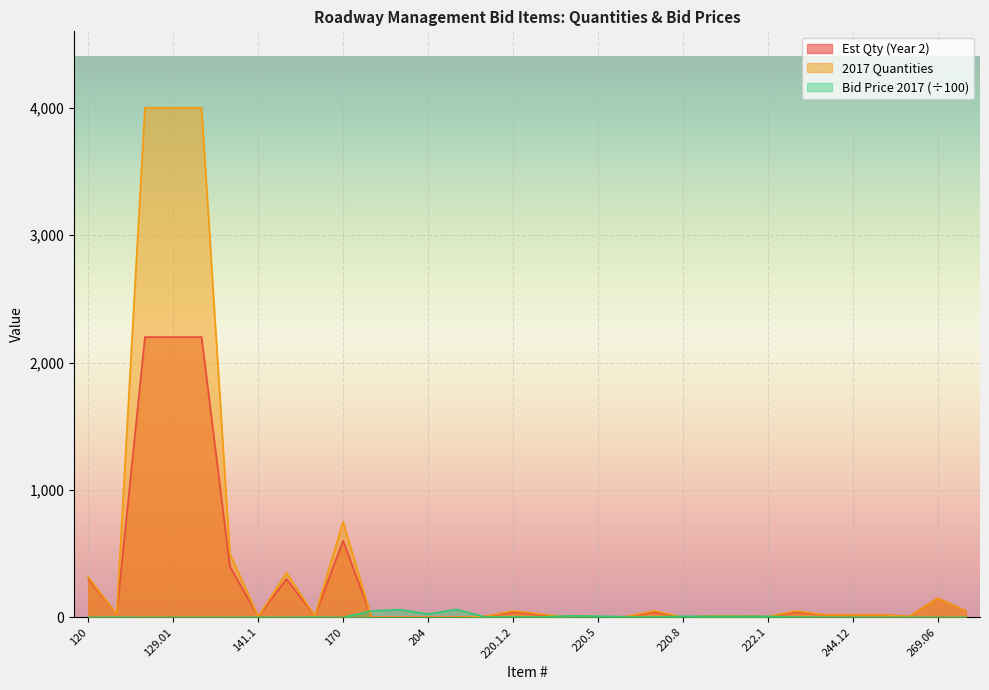

How many lines are shown in the chart?

3